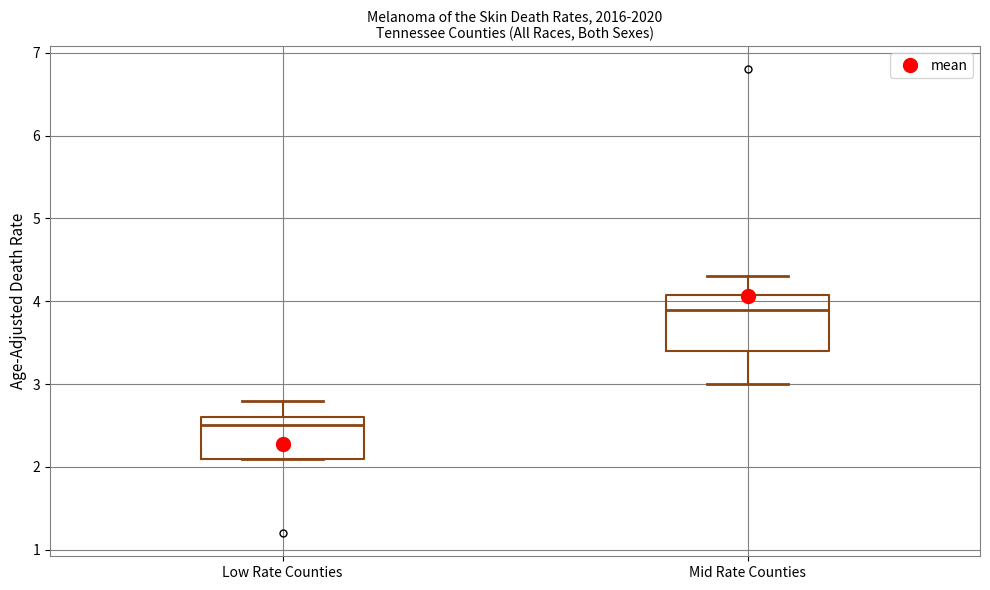

Where does the upper whisker of the box for Low Rate Counties end on the y-axis? The values are not printed on the chart, so give them approximately, as read against the axis.

2.8